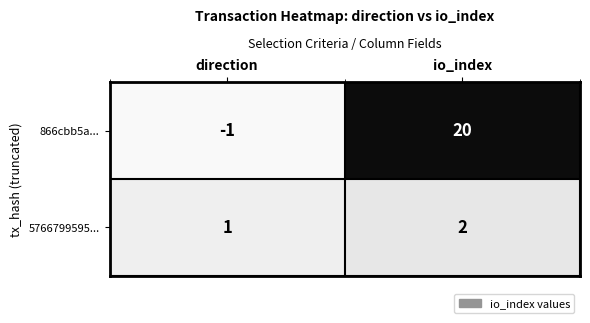

How many values in 866cbb5a... are above zero?

1